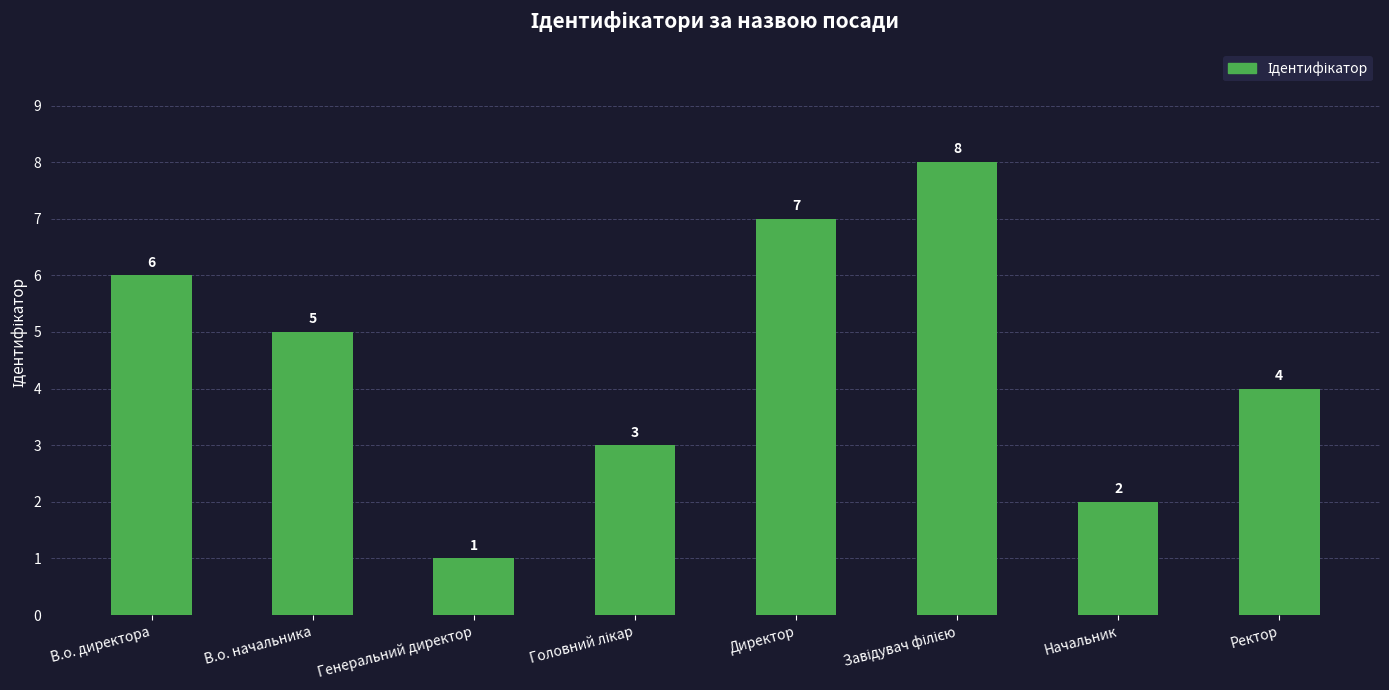

What is the value of the 6th bar from the left?

8